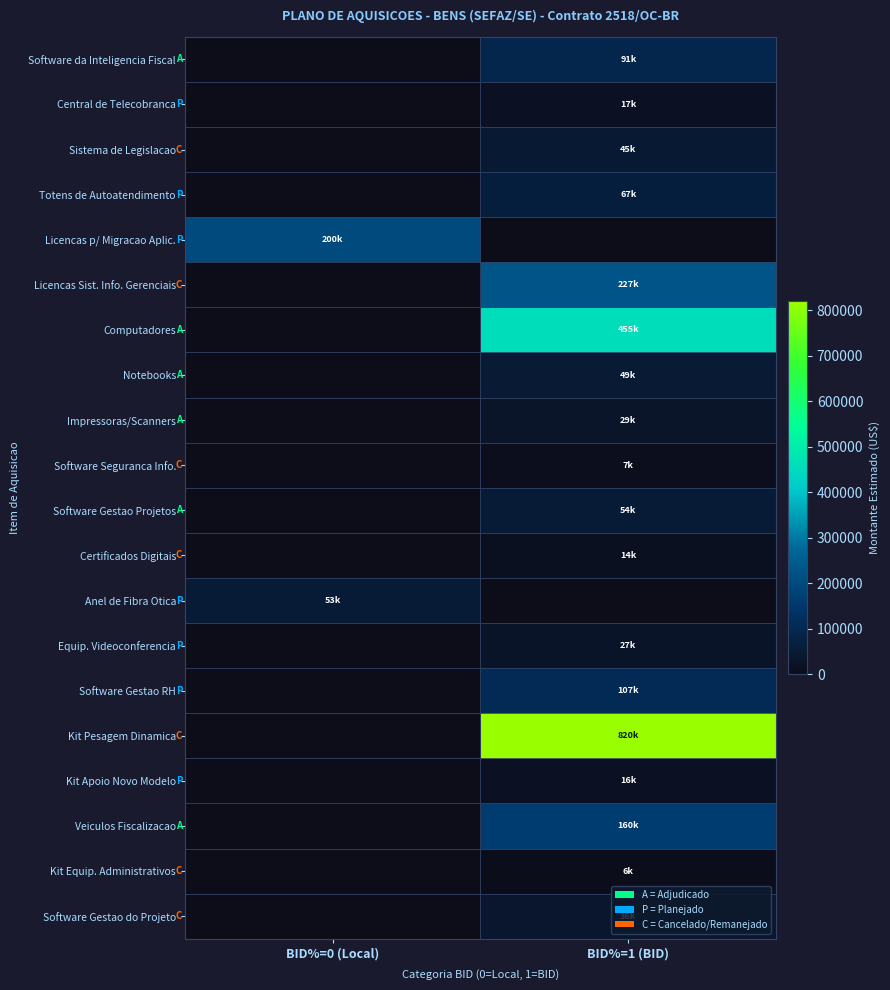

Which series has the largest total across all categories?

Kit Pesagem Dinamica